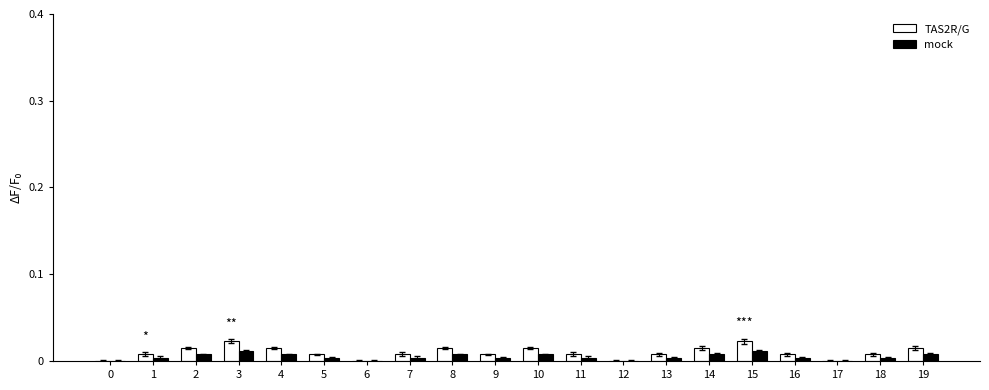

True or false: mock has a value of 0.0 at 16.

True